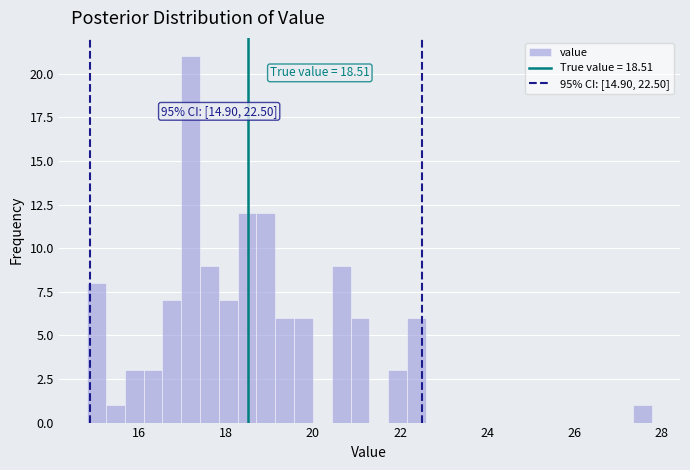

Read against the x-axis, roughly where is the centre of the tallest bar?

17.2